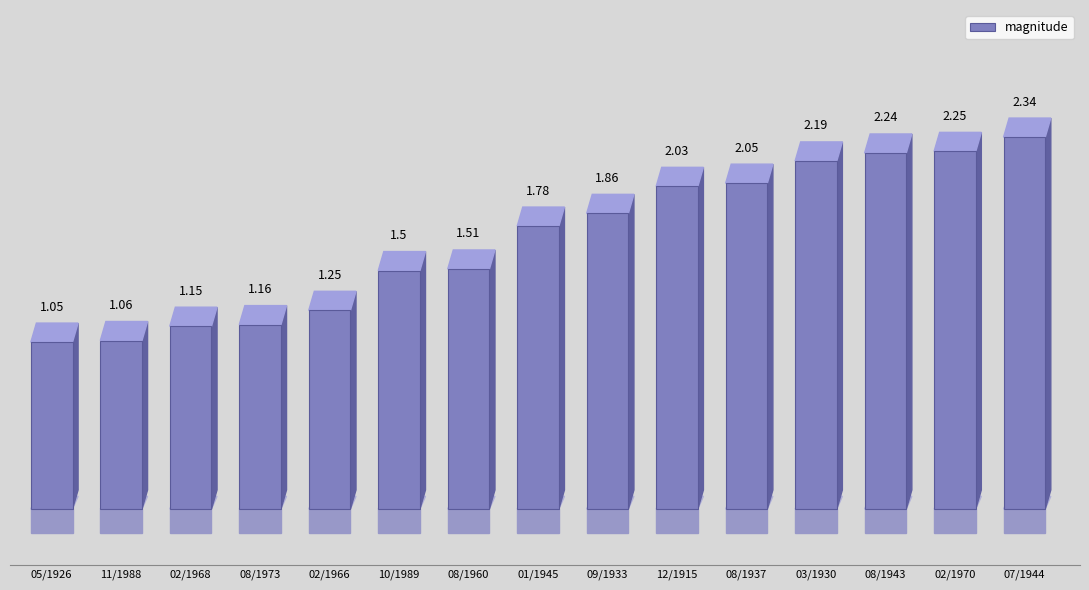

What is the sum of the values at 02/1966 and 02/1970?

3.5